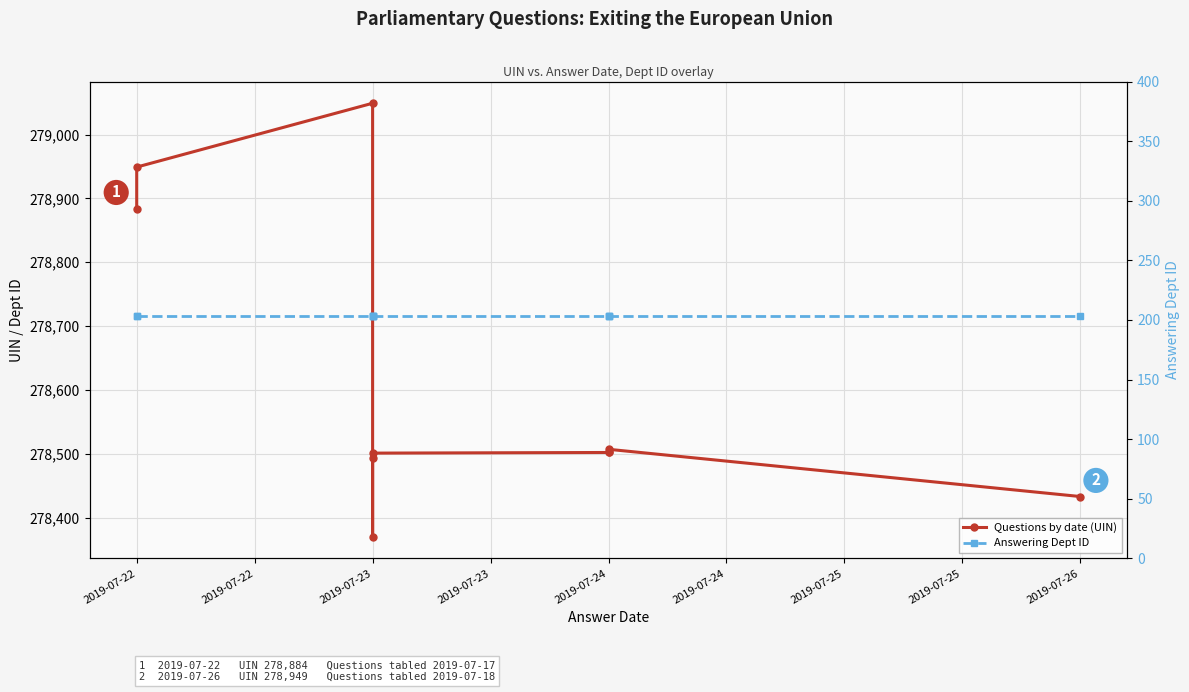

Rank the series by their maximum value, from lowest to highest.

Answering Dept ID, Questions by date (UIN)